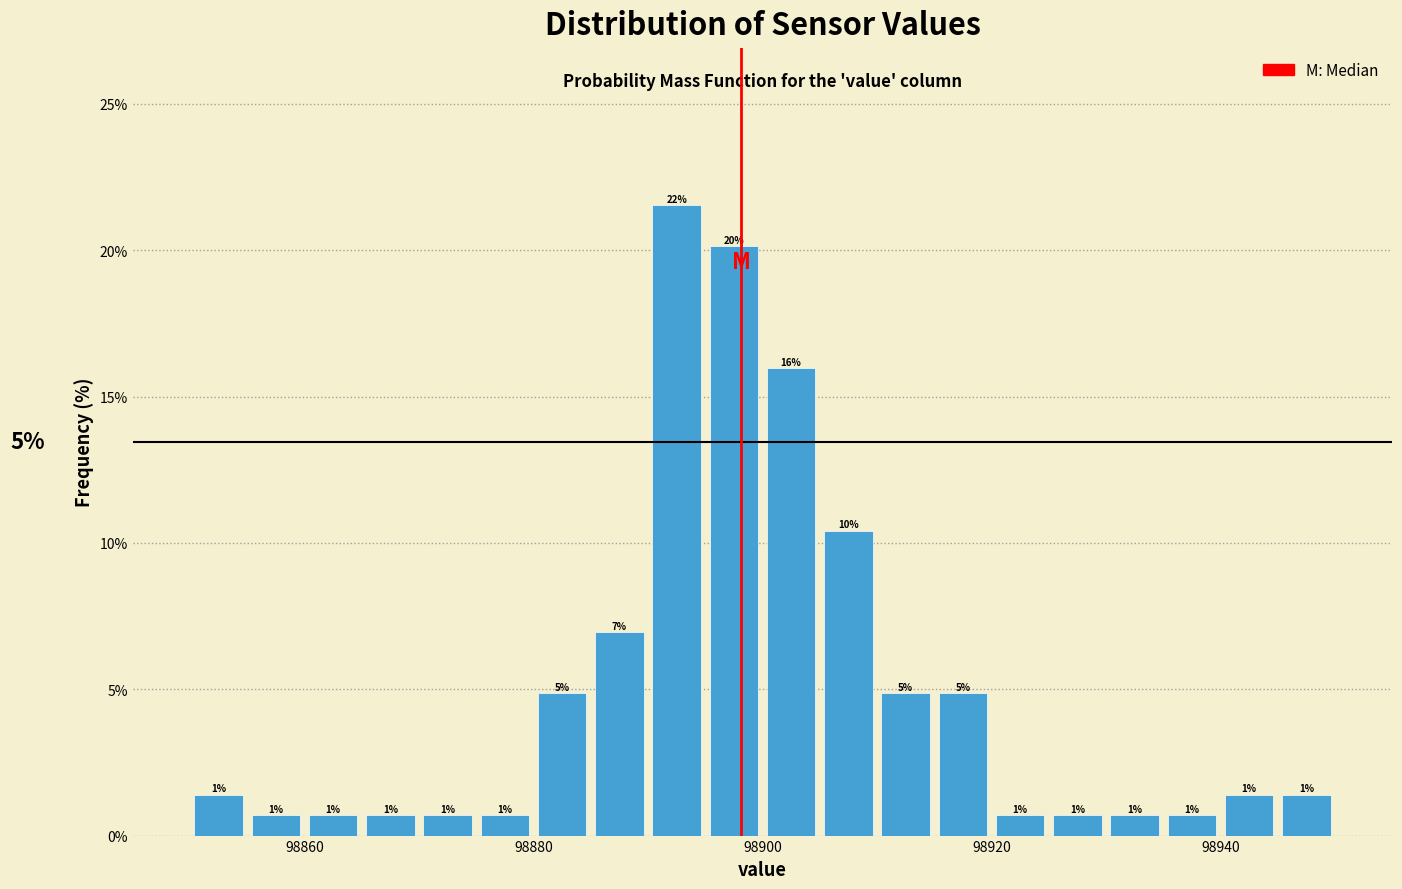

Read against the x-axis, roughly where is the centre of the tallest bar?

98892